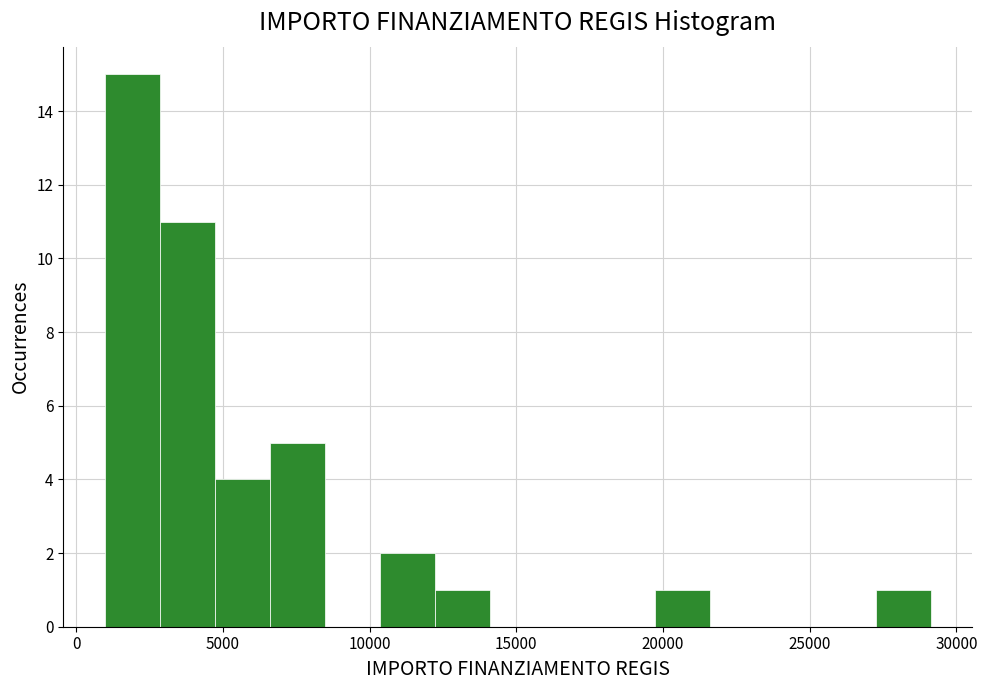

Around what value on the x-axis is the tallest bar? Give the approximate position of its centre, as read against the axis.

2000